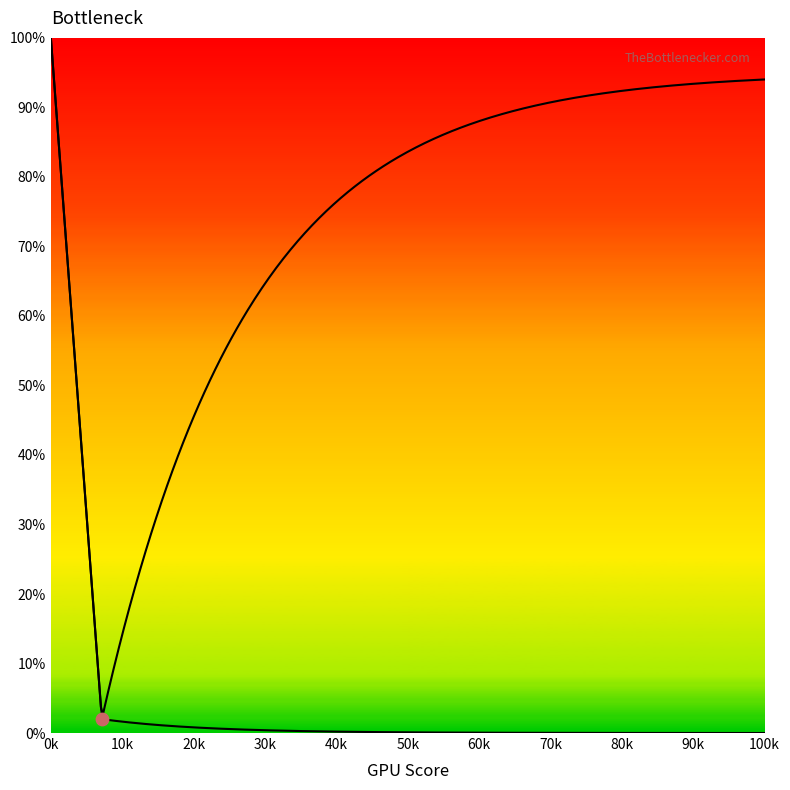

Which series reaches the maximum Y coordinate?

GPU Bottleneck